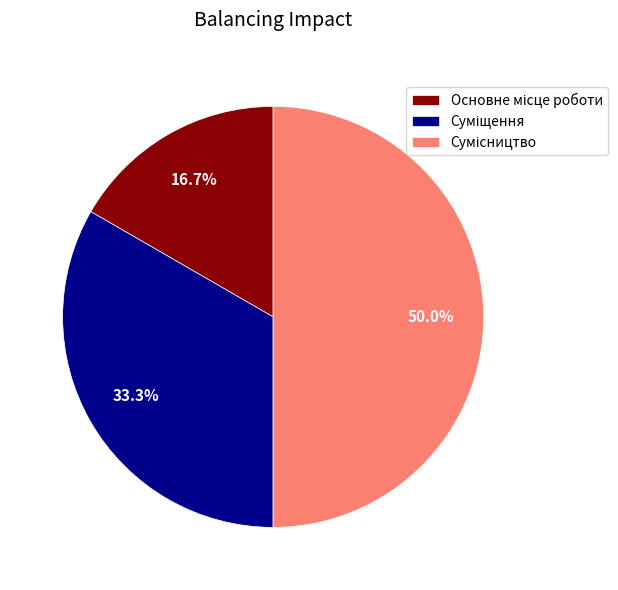

What is the ratio of the value at Сумісництво to the value at Основне місце роботи?

3.0